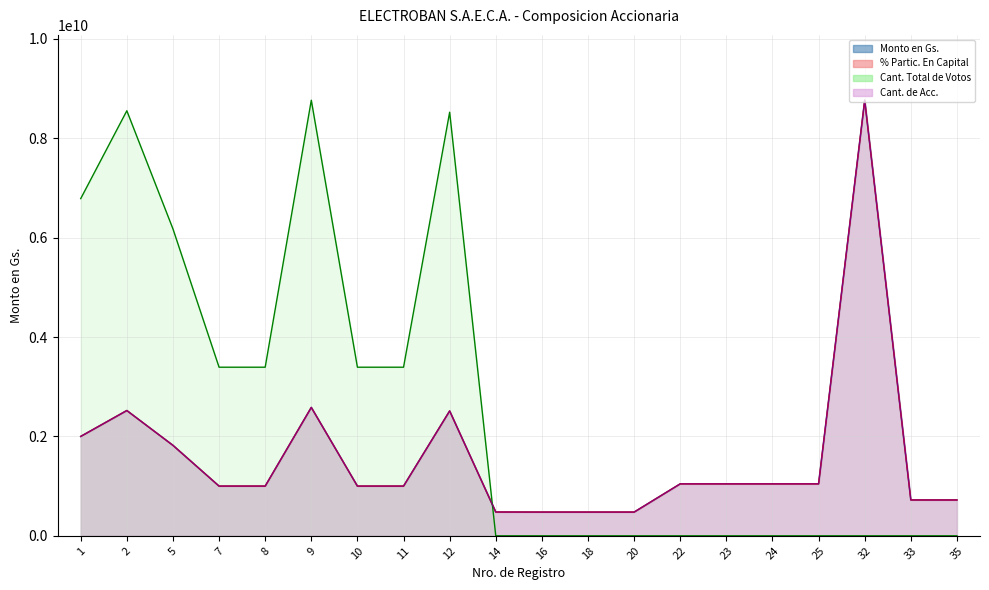

True or false: Monto en Gs. and % Partic. En Capital intersect in this chart.

False